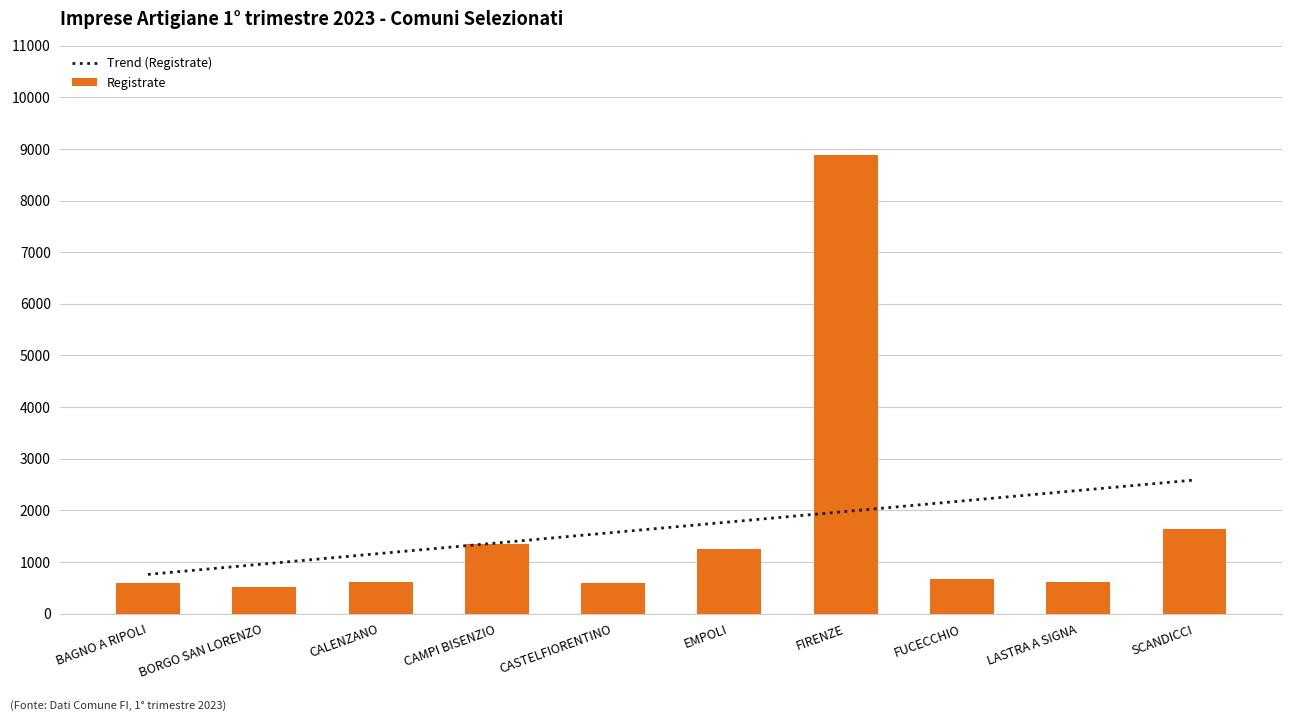

List the series in order of their peak value, lowest first.

Trend (Registrate), Registrate